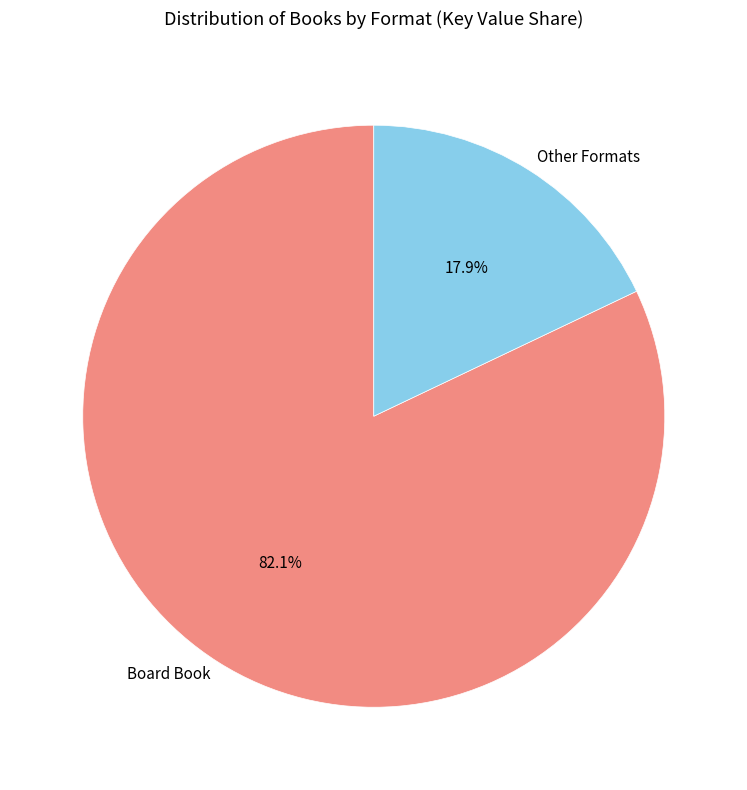

Does any single category account for the majority?

Yes